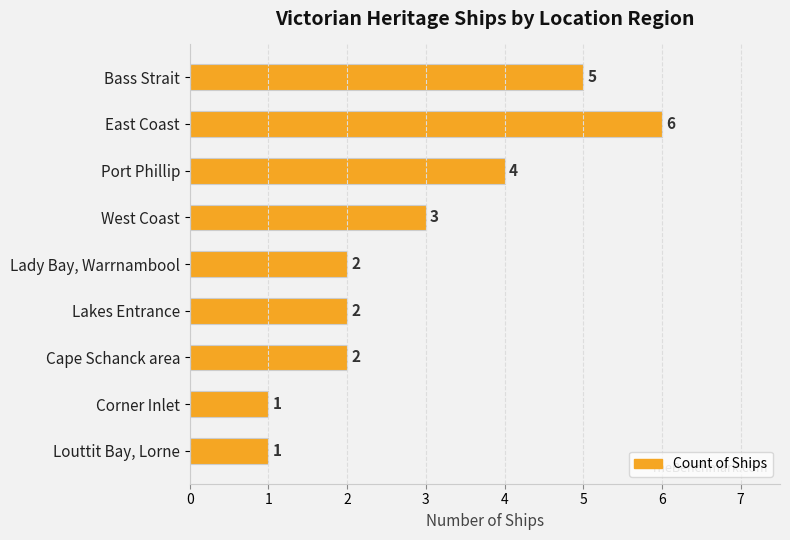

What is the maximum value shown in the chart?

6